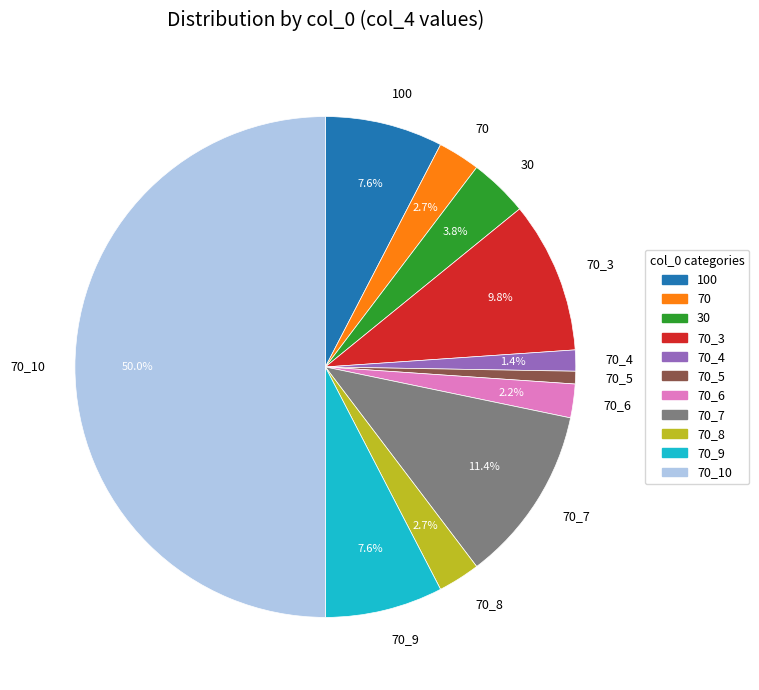

To the nearest percent, what is the average slice percentage?

9%